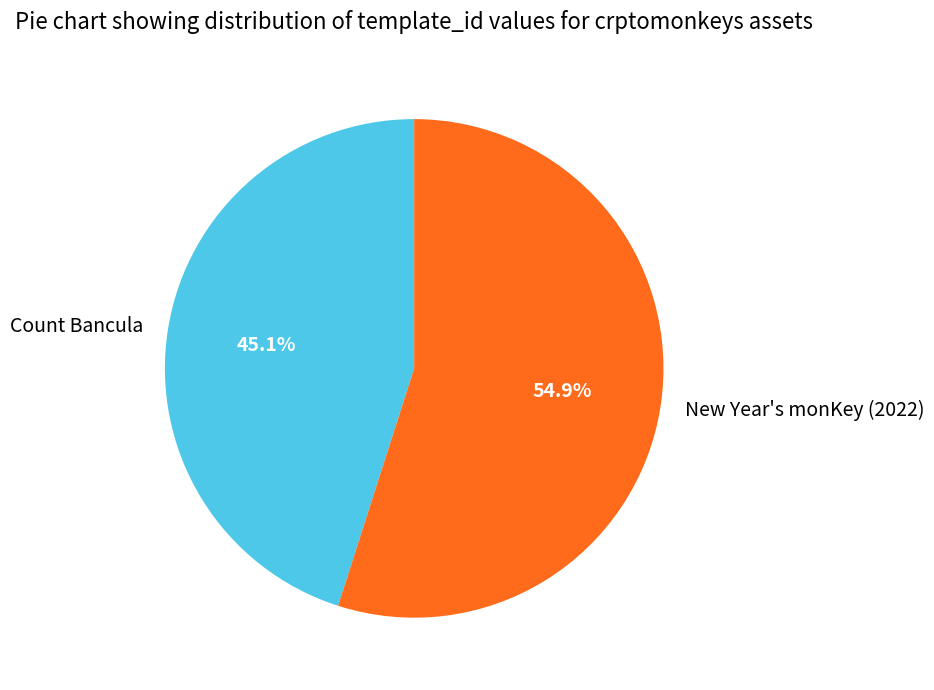

How many slices are in this pie chart?

2